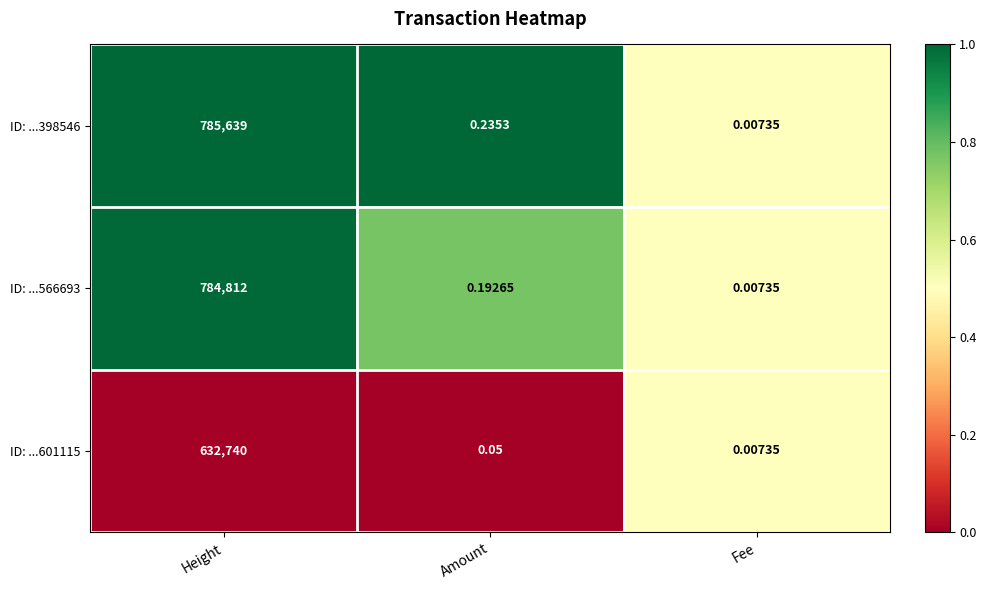

List the labels in order of ID: ...566693 value, smallest first.

Fee, Amount, Height